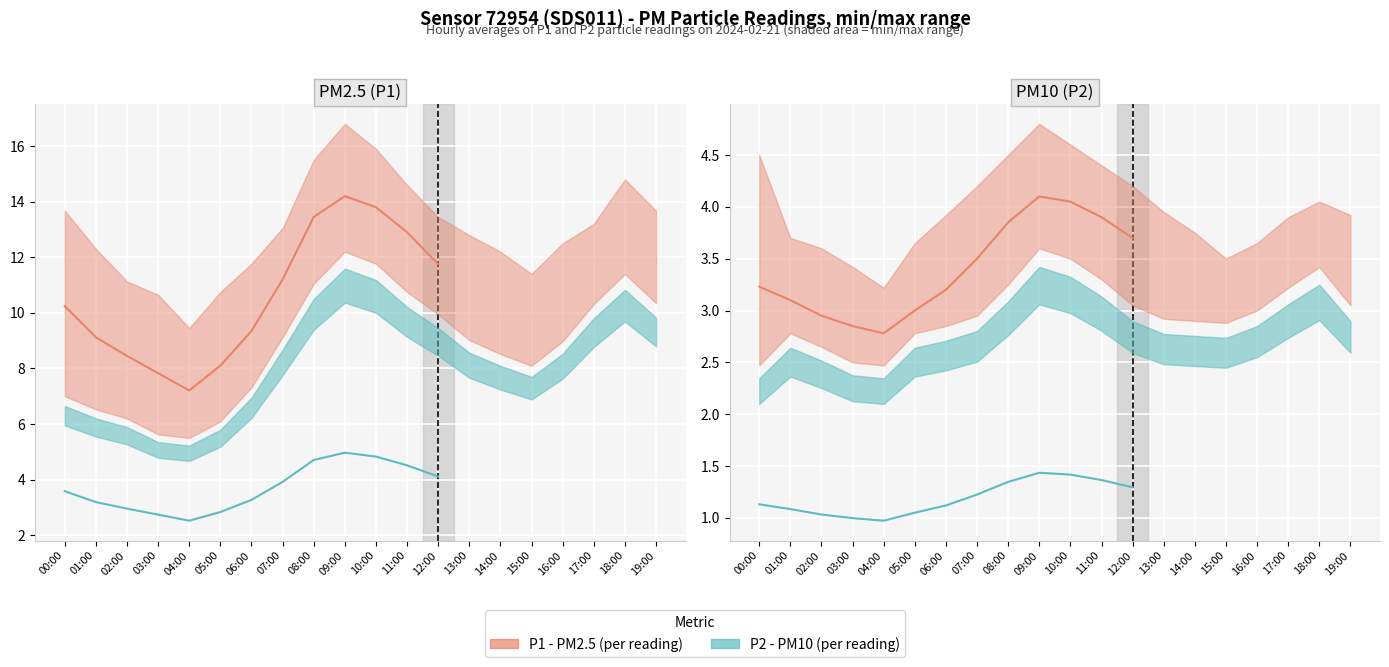

What is the label of the 4th point from the right?

09:00